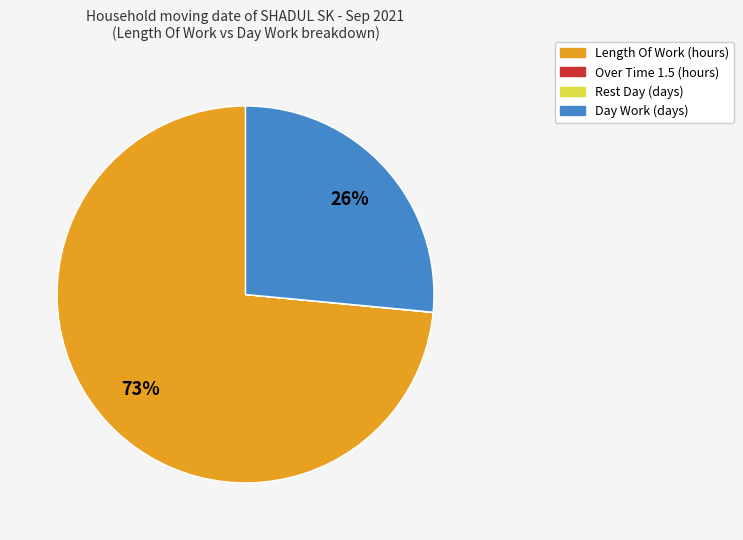

Is it true that Day Work is 27% of the pie?

True